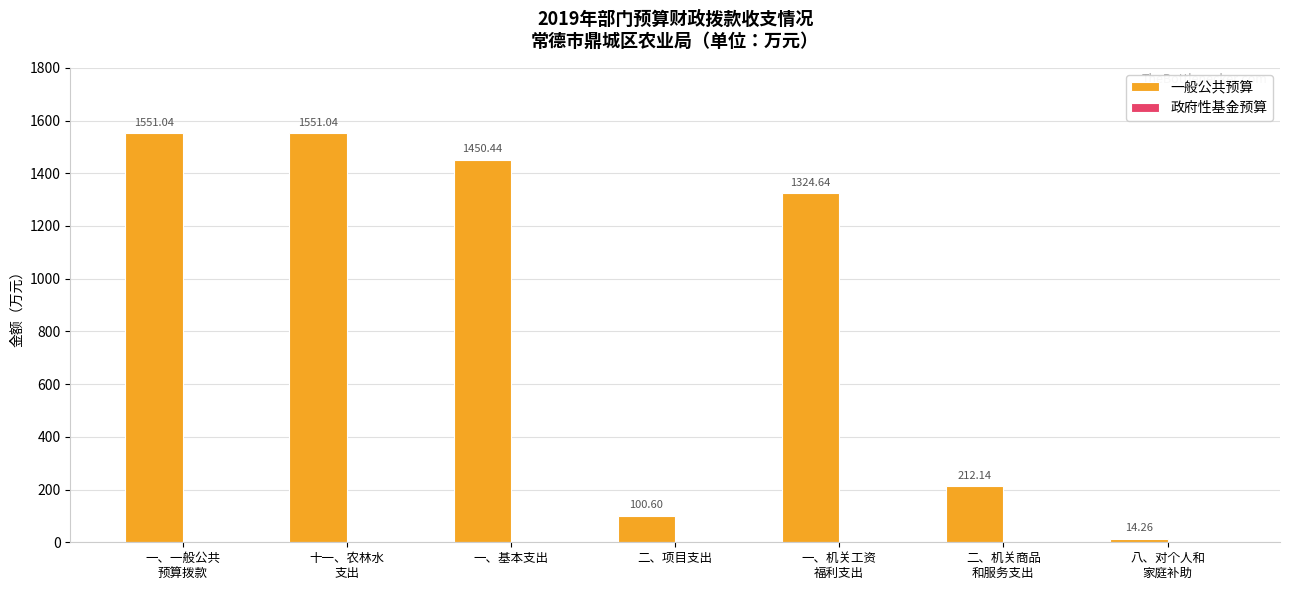

What is the label of the 5th bar from the right?

一、基本支出